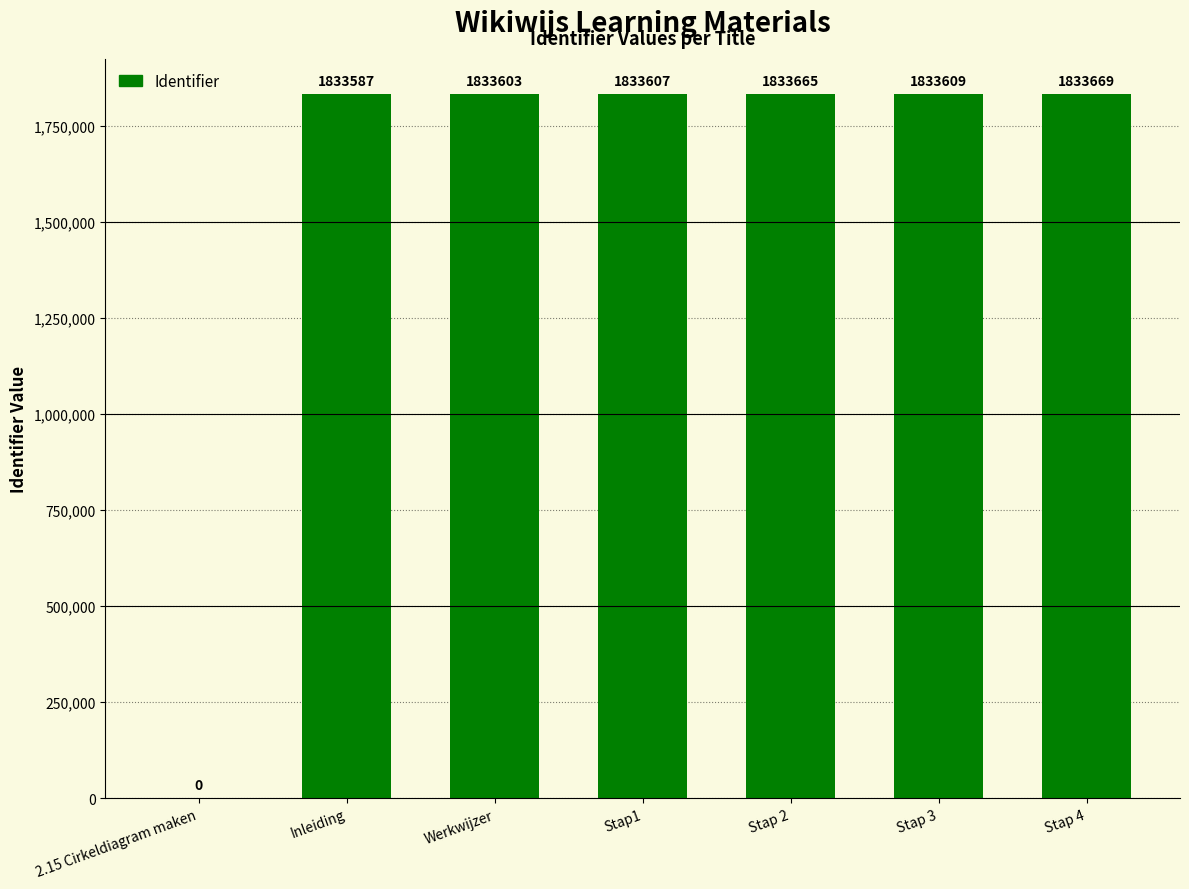

Between Werkwijzer and Stap 2, which is larger?

Stap 2